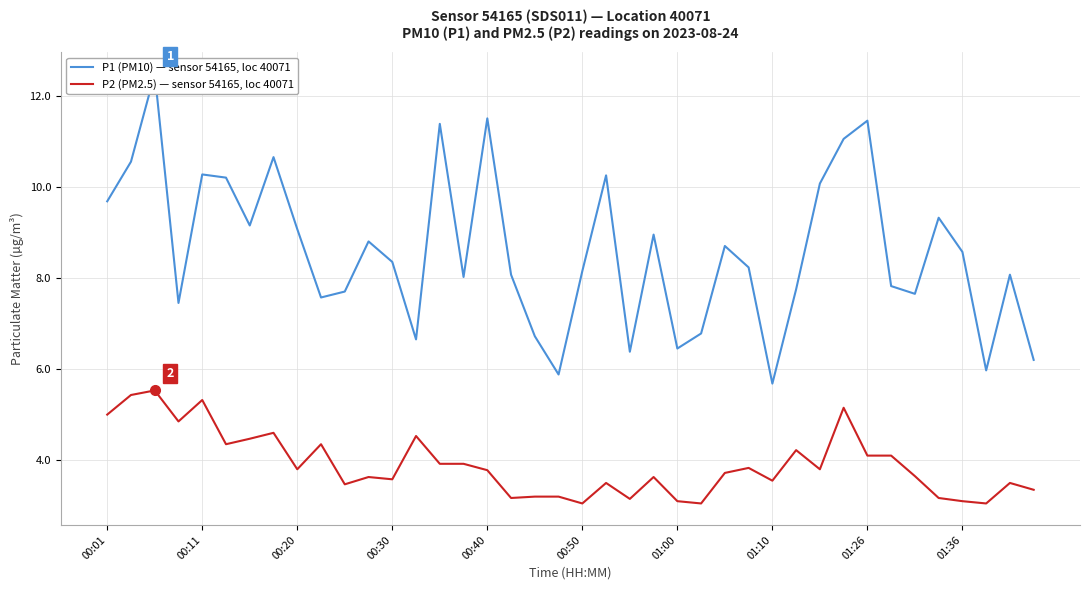

True or false: P2 (PM2.5) — sensor 54165, loc 40071 and P1 (PM10) — sensor 54165, loc 40071 cross at least once.

False